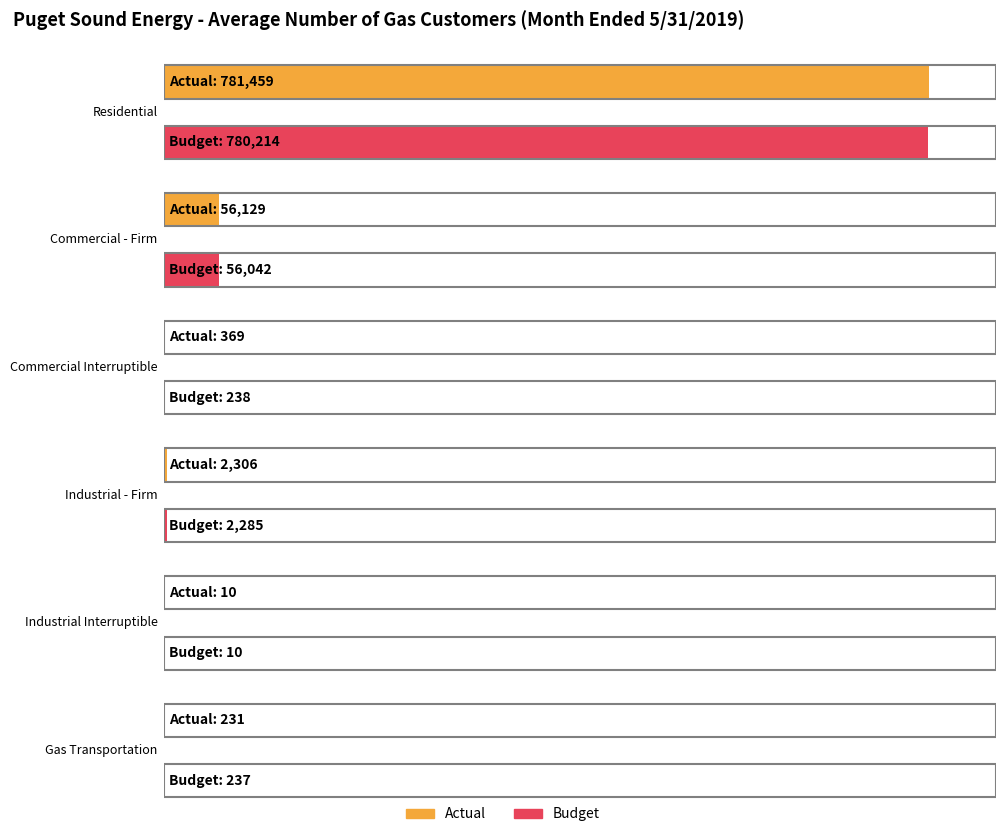

How many distinct data groups are displayed?

2